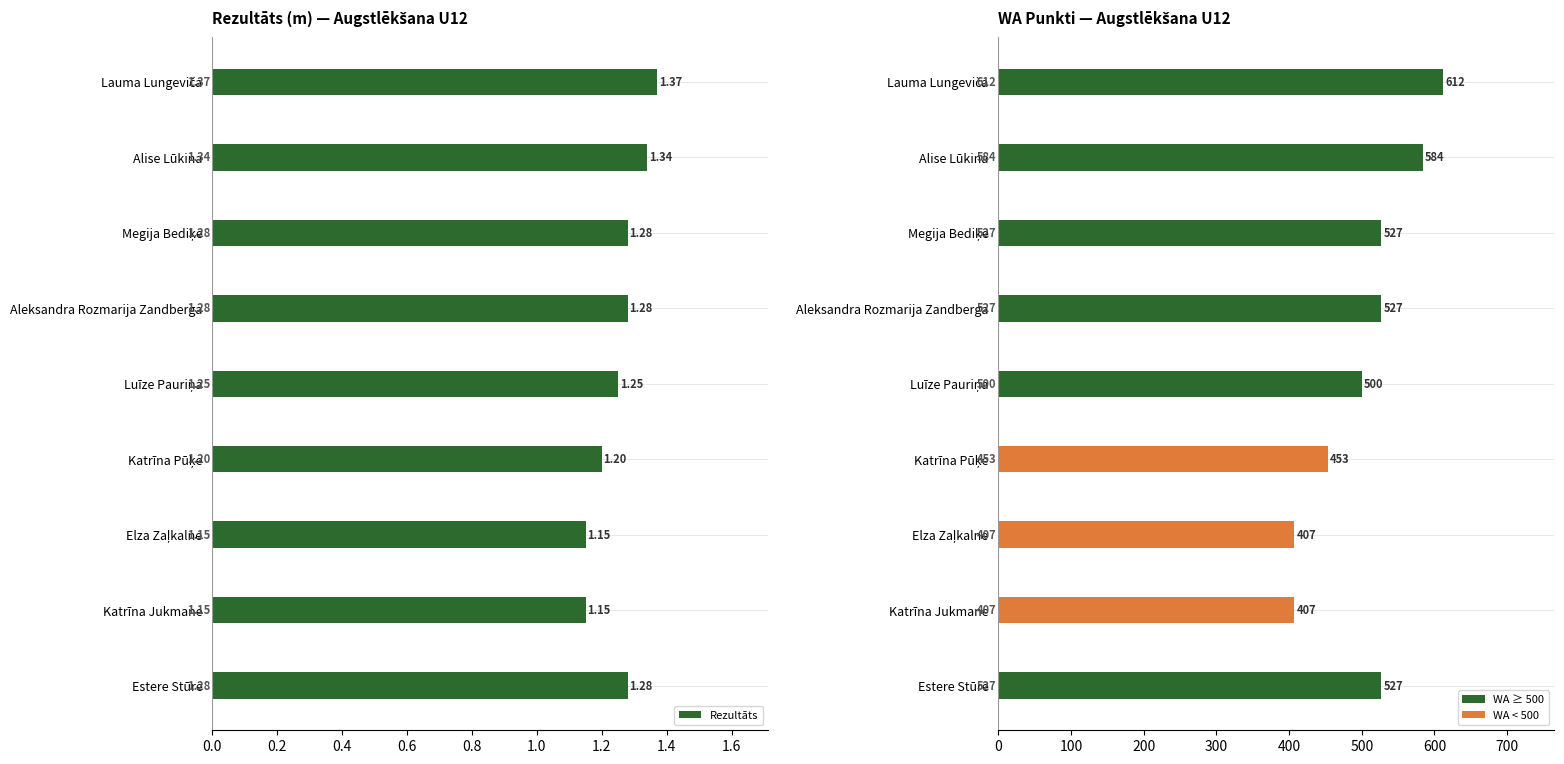

How many groups of bars are there?

9